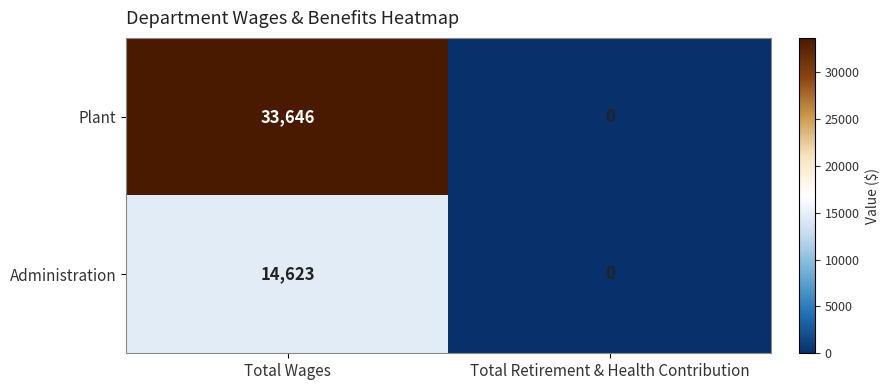

What is the average value of the Administration series?

7312